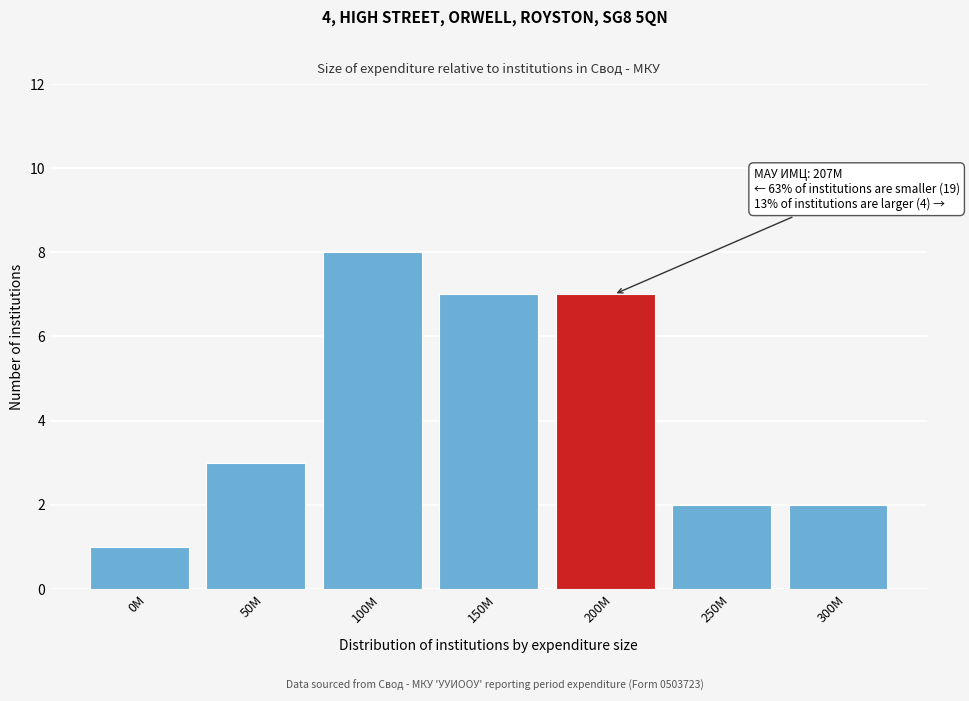

Reading left to right, transcribe all the data shown in this chart.

1	3	8	7	7	2	2